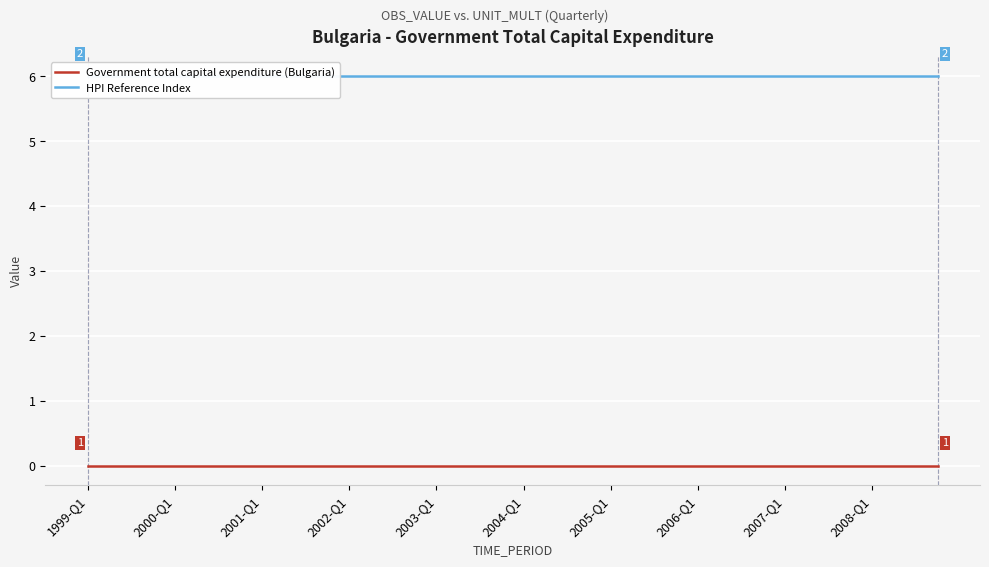

What are all the series names shown in the legend?

Government total capital expenditure (Bulgaria), HPI Reference Index